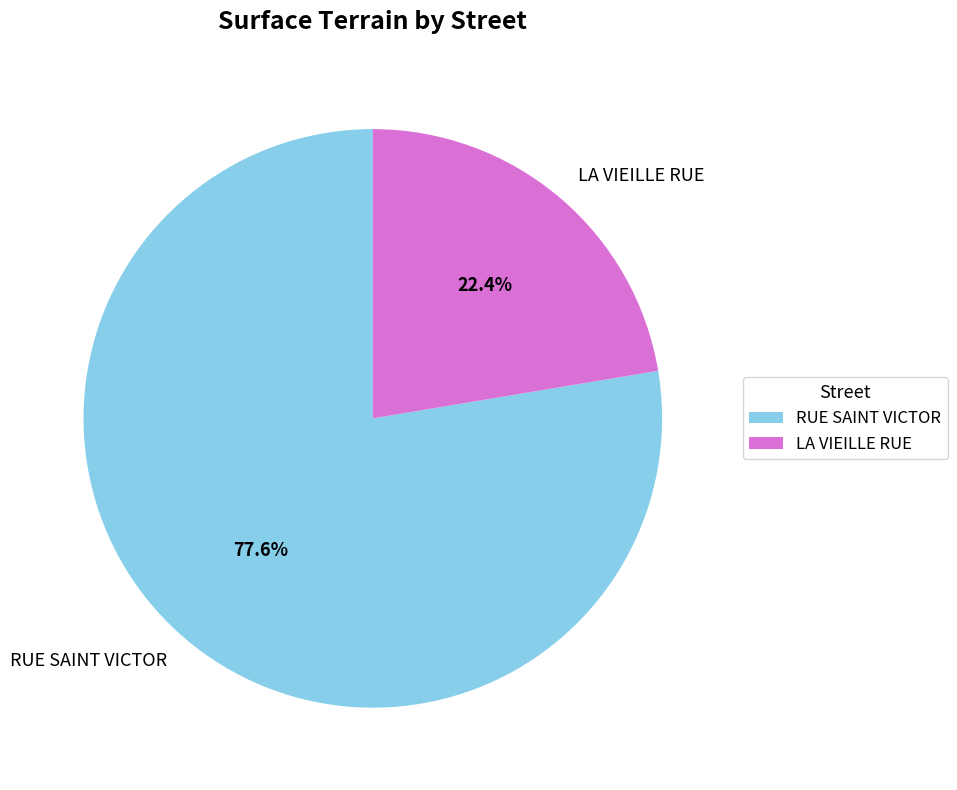

Approximately how many times larger is the value at RUE SAINT VICTOR compared to LA VIEILLE RUE?

3.5